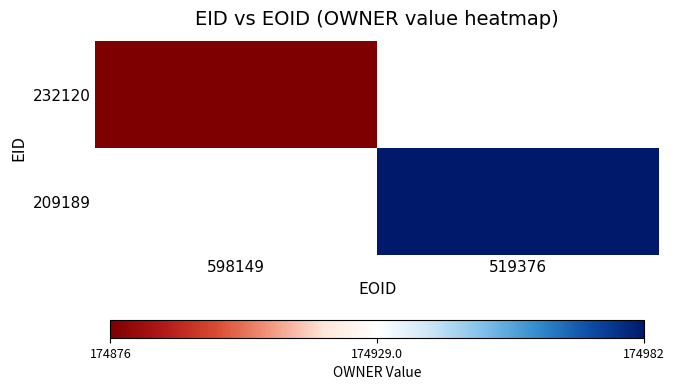

Reading left to right, what are all the values shown in this chart?

232120: 598149=174876	519376=0
209189: 598149=0	519376=174982